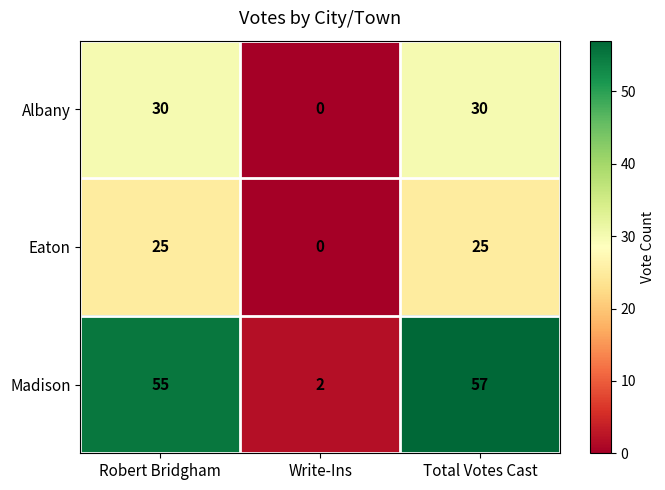

Which label corresponds to the smallest value in the chart?

Write-Ins